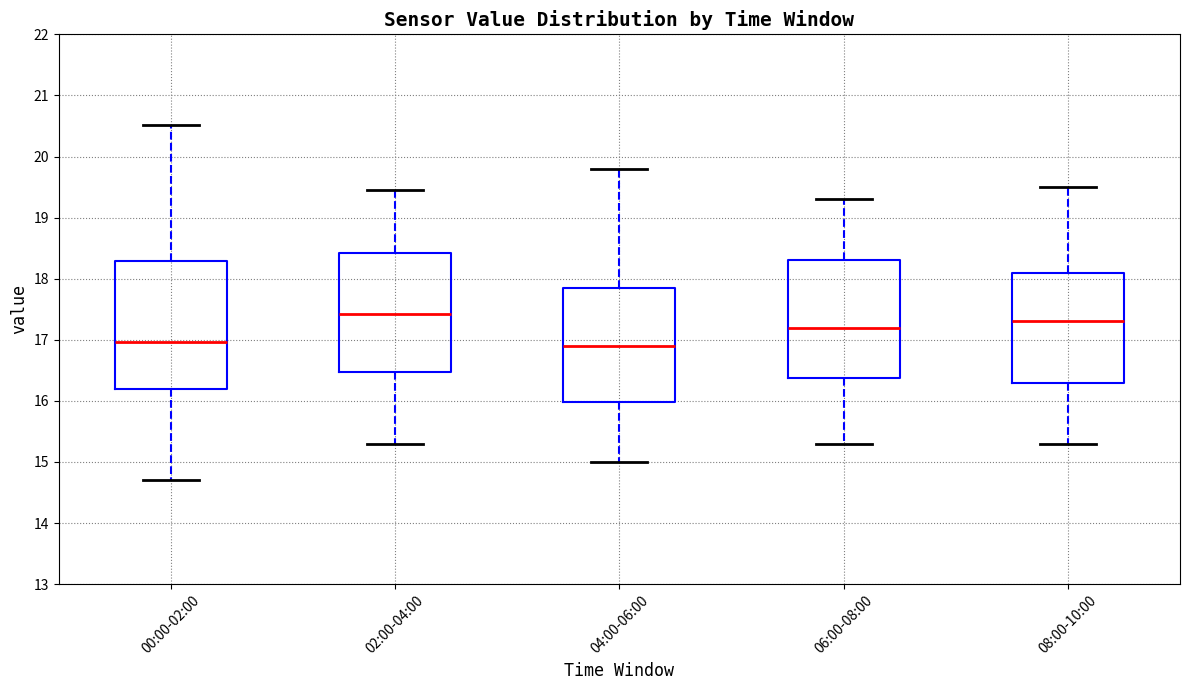

Reading left to right, transcribe this box plot: for each box, give where its median line is, the range the box spans, and where its two whiskers end, as read against the y-axis. The values are not printed on the chart, so give them approximately, as read against the axis.

00:00-02:00: median 17.0, box 16.2 to 18.3, whiskers 14.7 to 20.5
02:00-04:00: median 17.4, box 16.5 to 18.4, whiskers 15.3 to 19.5
04:00-06:00: median 16.9, box 16.0 to 17.9, whiskers 15.0 to 19.8
06:00-08:00: median 17.2, box 16.4 to 18.3, whiskers 15.3 to 19.3
08:00-10:00: median 17.3, box 16.3 to 18.1, whiskers 15.3 to 19.5